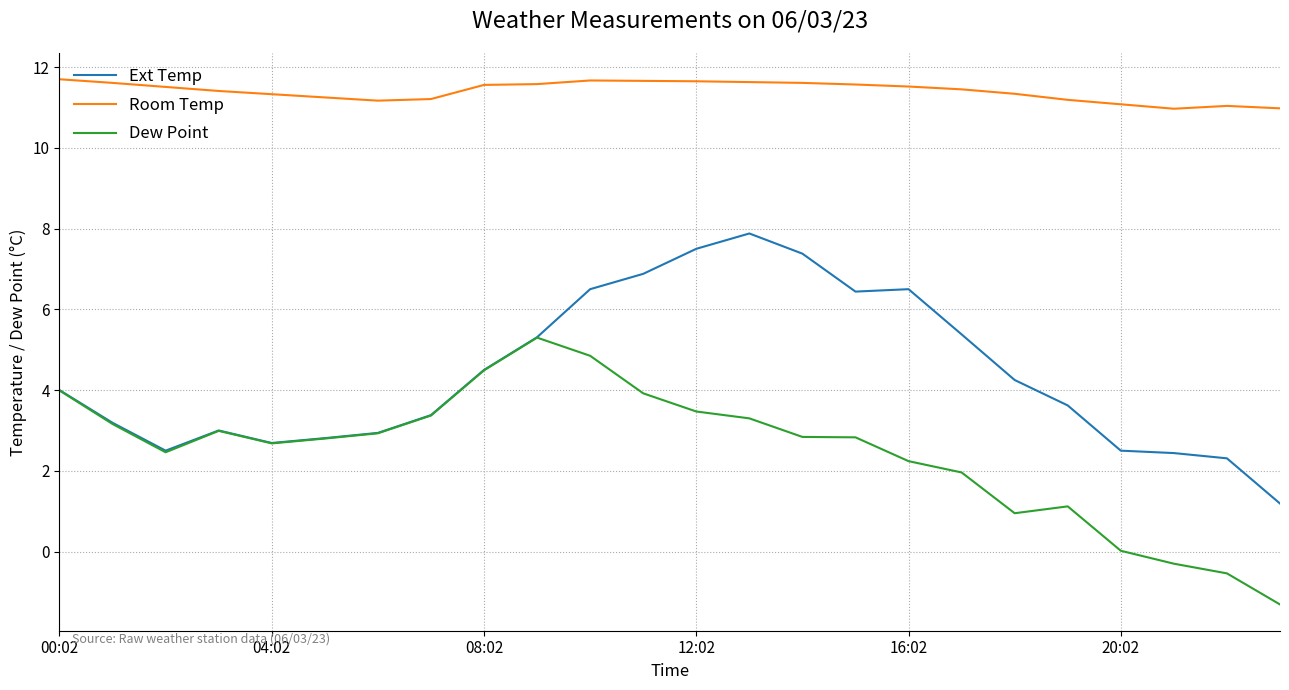

Which series has the largest total across all categories?

Room Temp